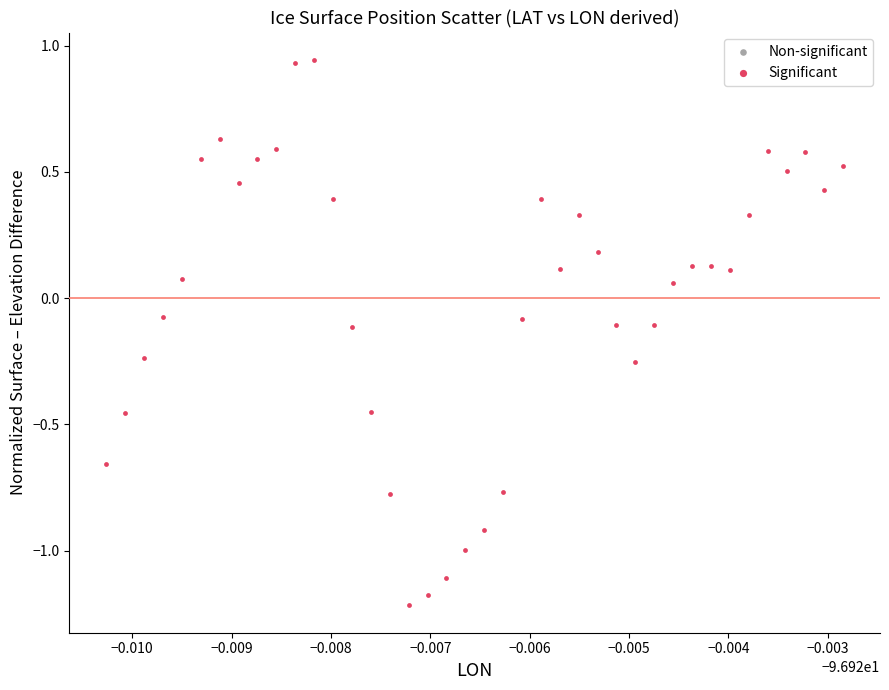

What is the range of Y values (max minus min)?

2.2